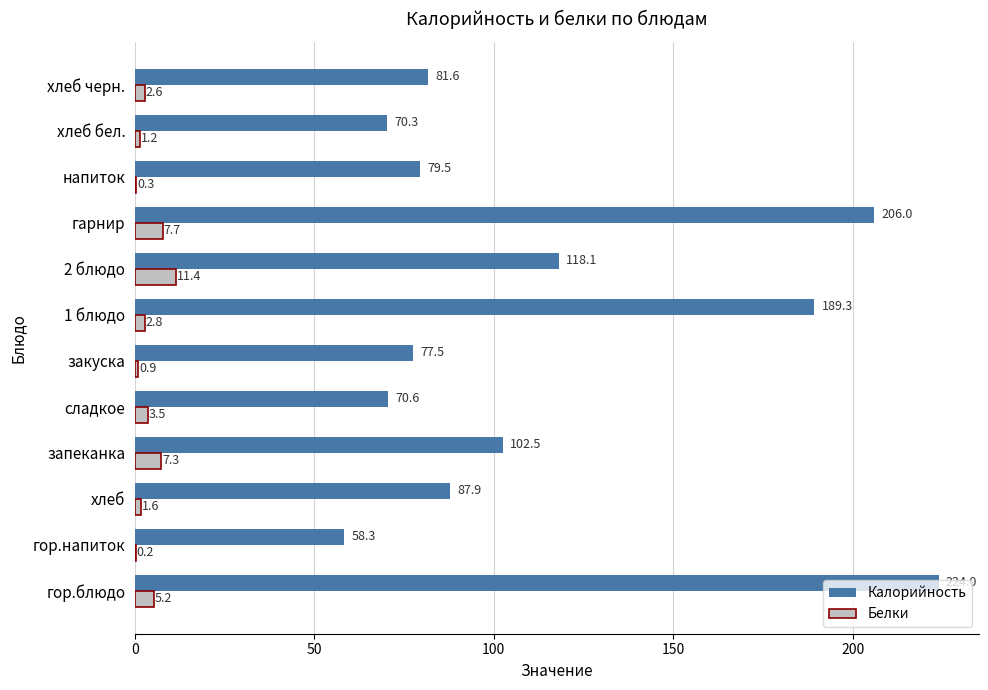

What is the maximum value for Белки?

11.4